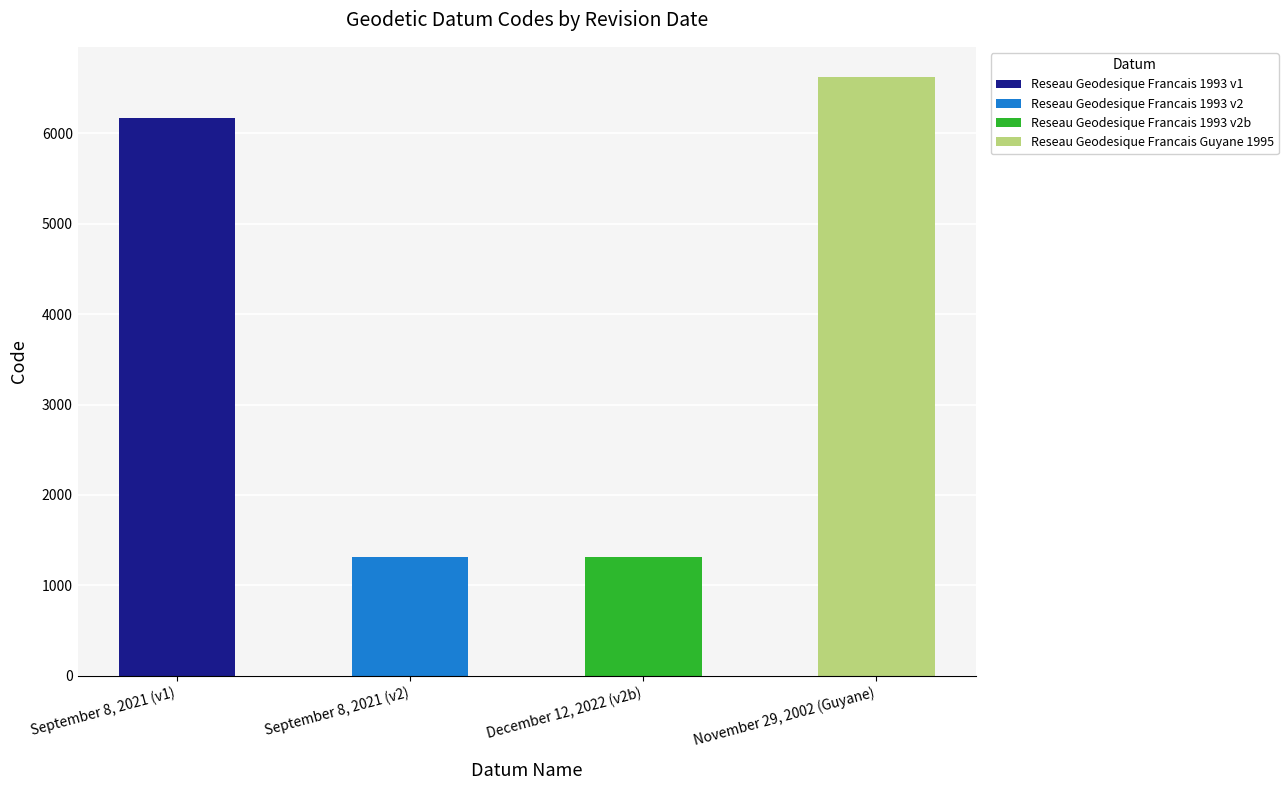

Which has a higher value, September 8, 2021 (v1) or November 29, 2002 (Guyane)?

November 29, 2002 (Guyane)